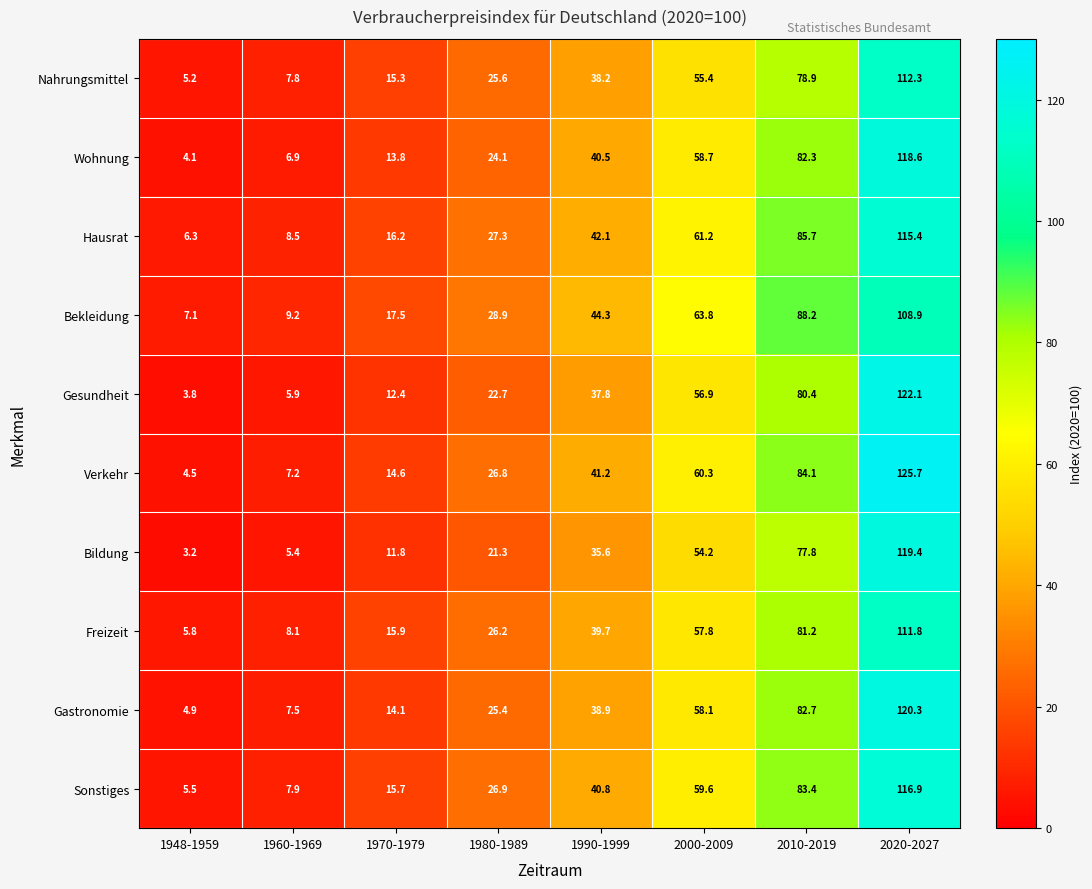

Where is Verkehr nearest to the value 65?

2000-2009